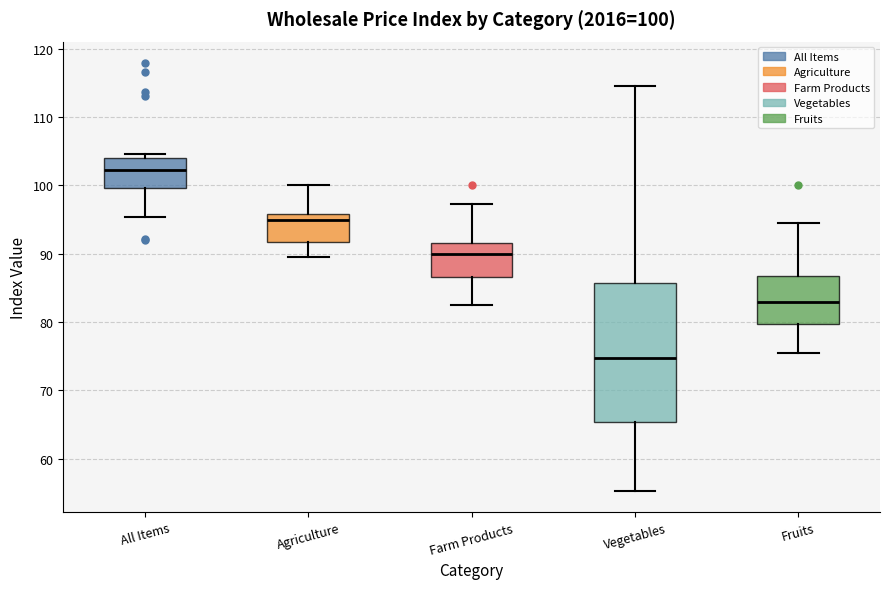

Which box is the tallest, from its lower edge to its upper edge?

Vegetables